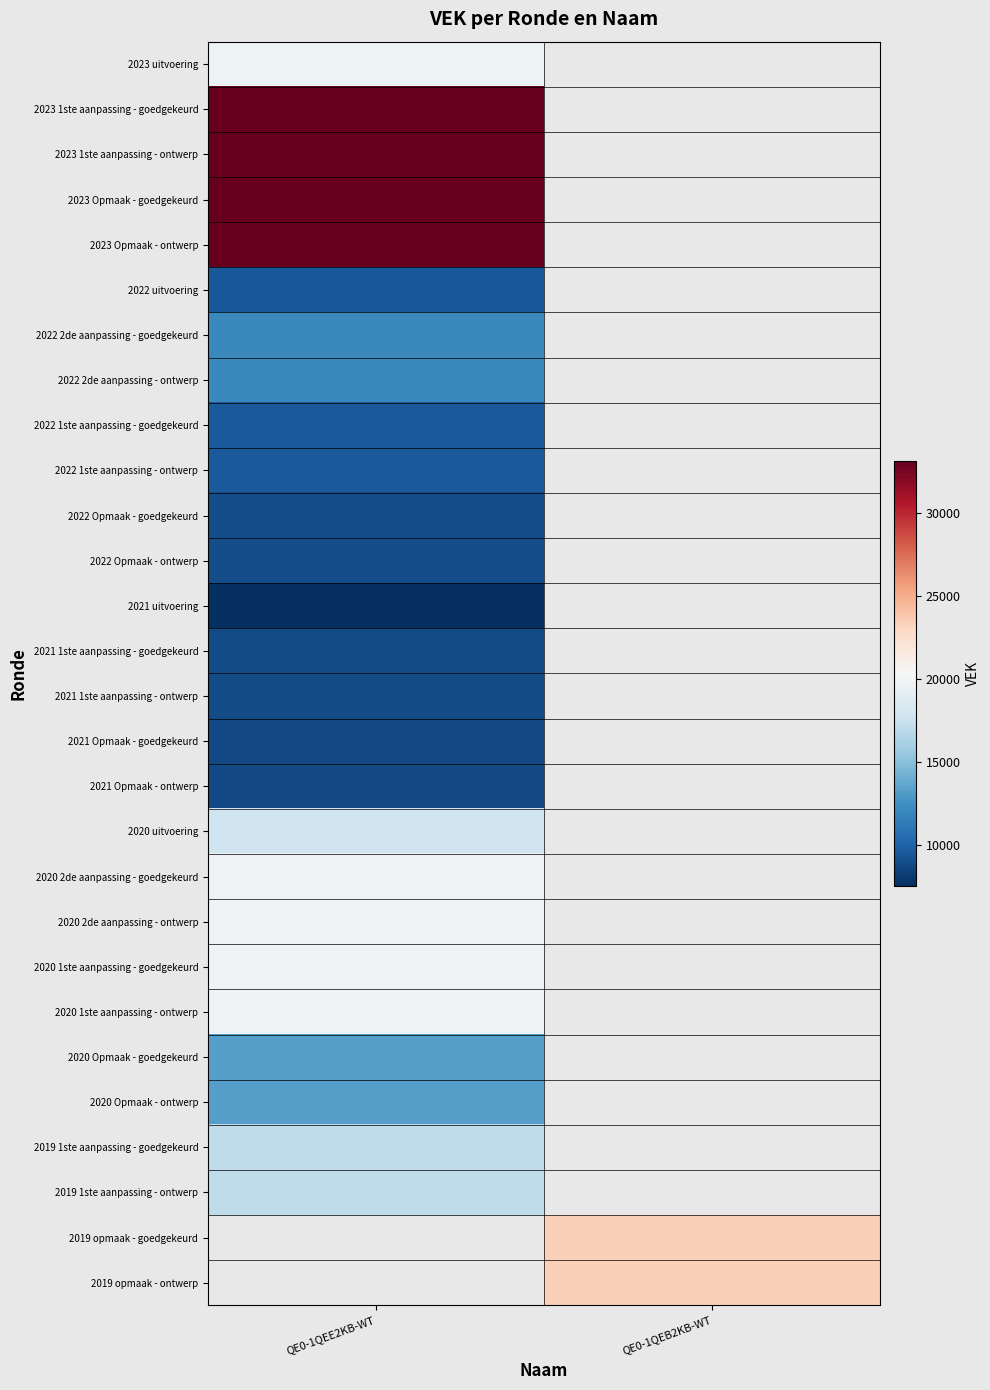

Between QE0-1QEB2KB-WT and QE0-1QEE2KB-WT, which is larger?

QE0-1QEE2KB-WT